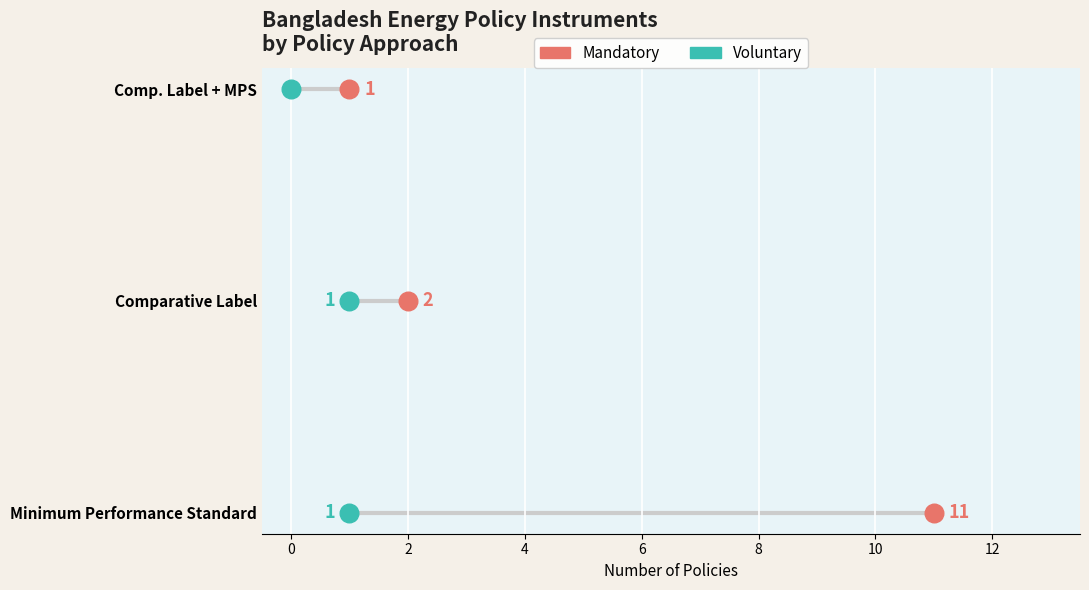

Which series reaches the maximum Y coordinate?

Mandatory